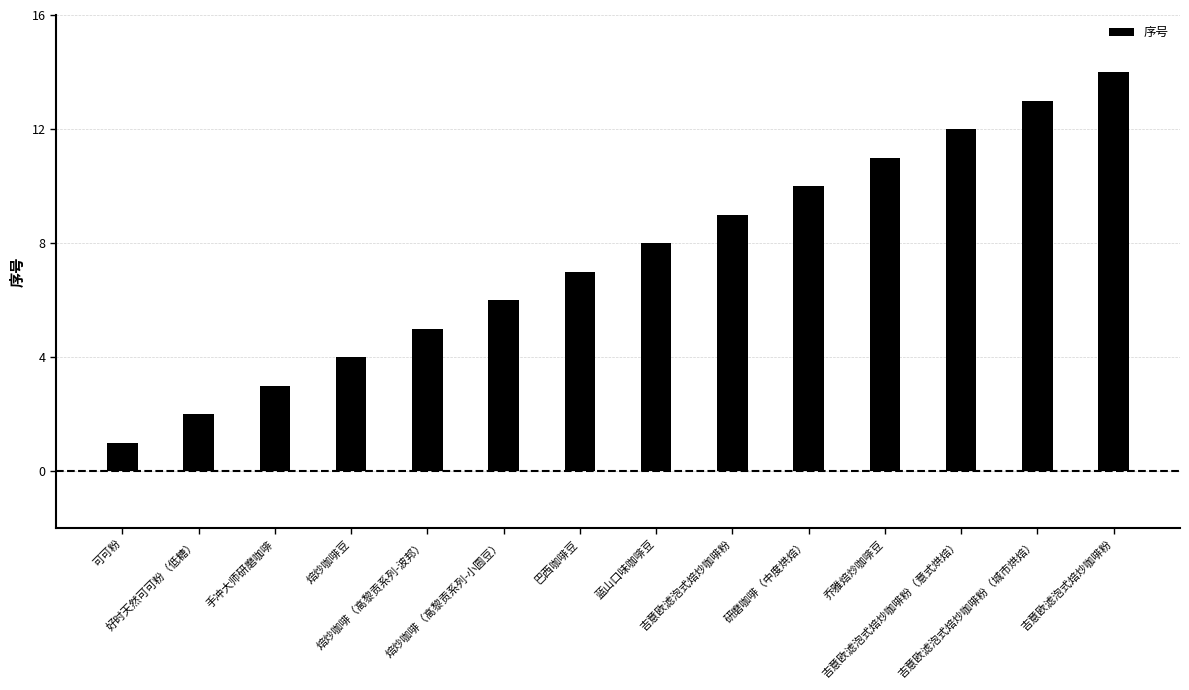

Are the bars horizontal?

No